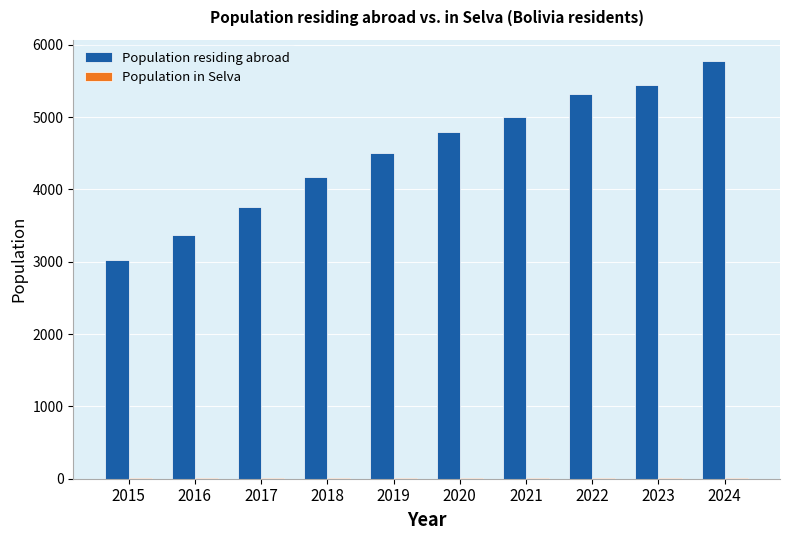

Count the number of categories in the chart.

10